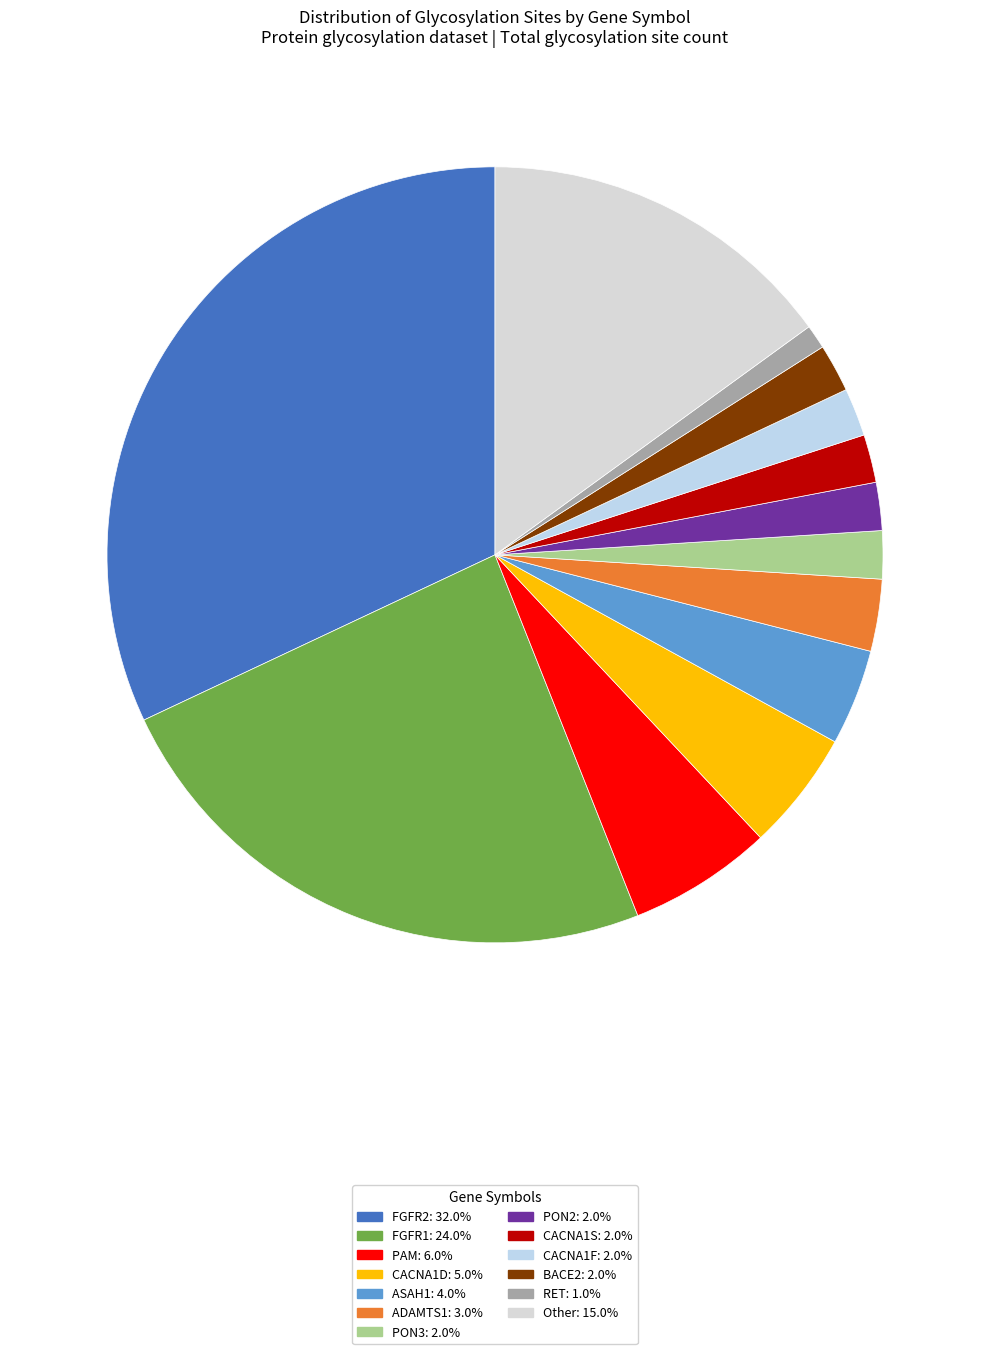

How many slices are in this pie chart?

13